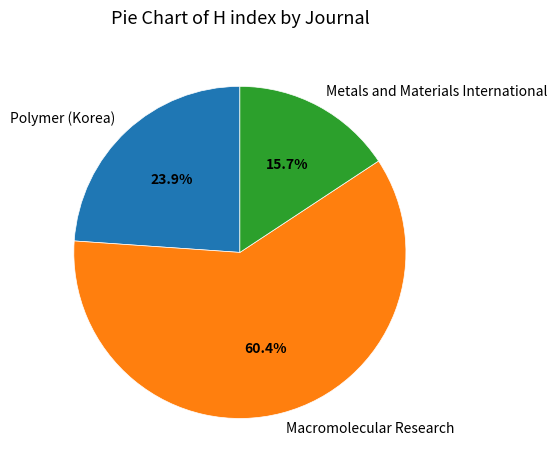

Which category has the biggest portion of the pie?

Macromolecular Research